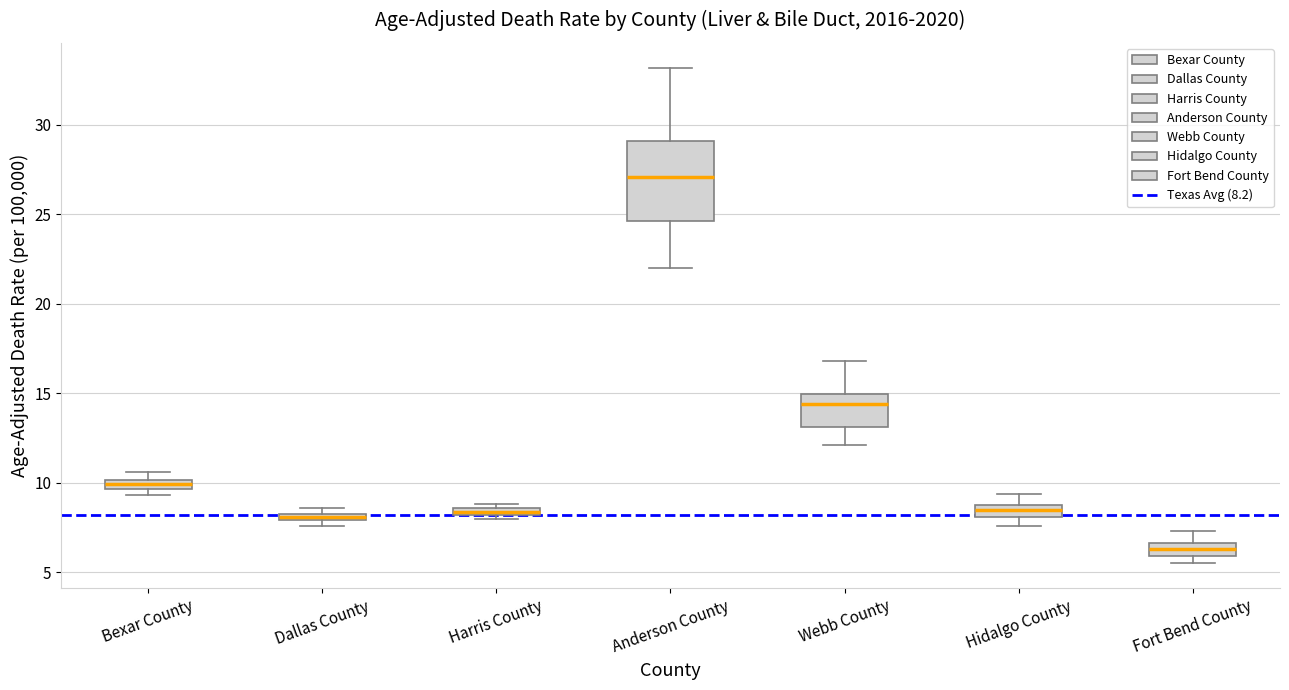

Which box has the lowest median line?

Fort Bend County